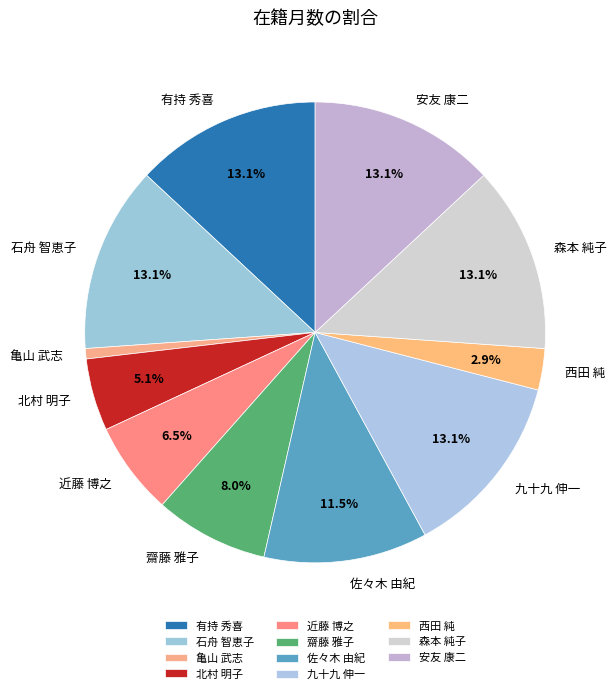

Does any single category account for the majority?

No